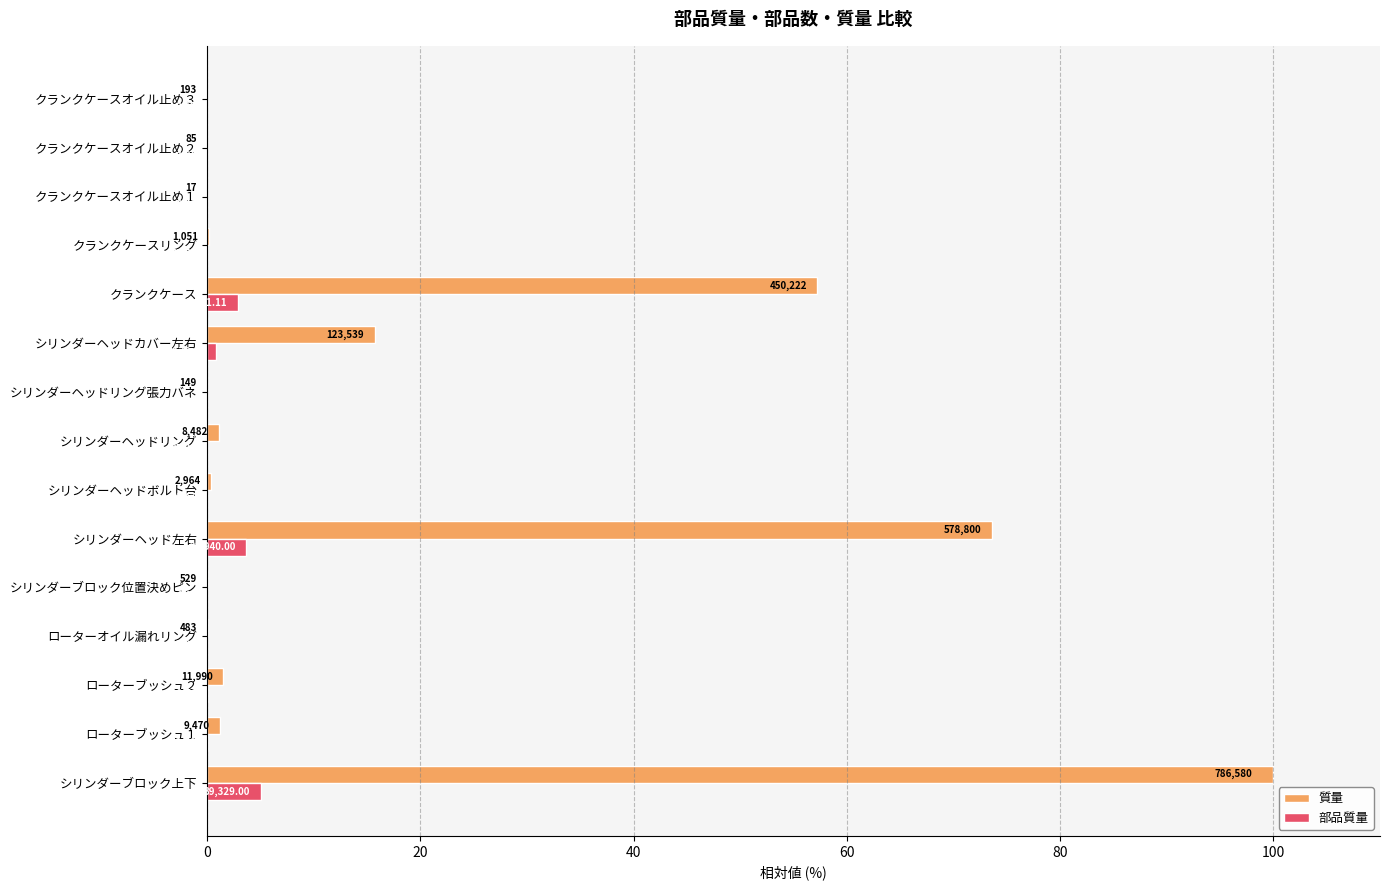

Which series has the widest spread of values?

質量